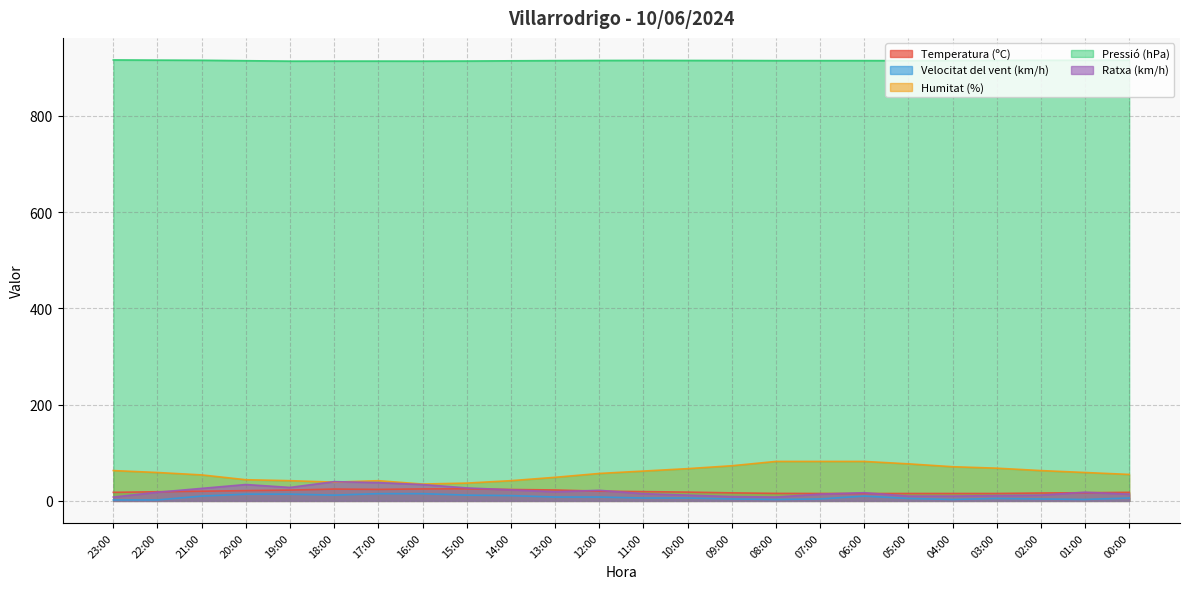

What are all the series names shown in the legend?

Temperatura (ºC), Velocitat del vent (km/h), Humitat (%), Pressió (hPa), Ratxa (km/h)